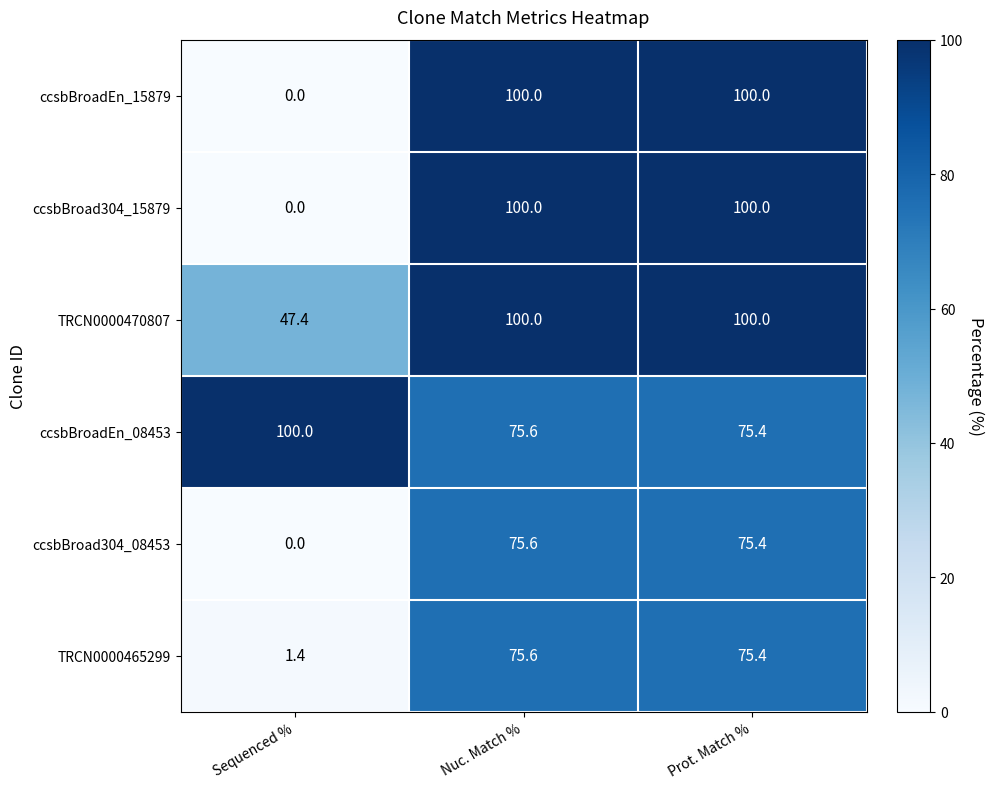

What is the average value of the TRCN0000465299 series?

50.8